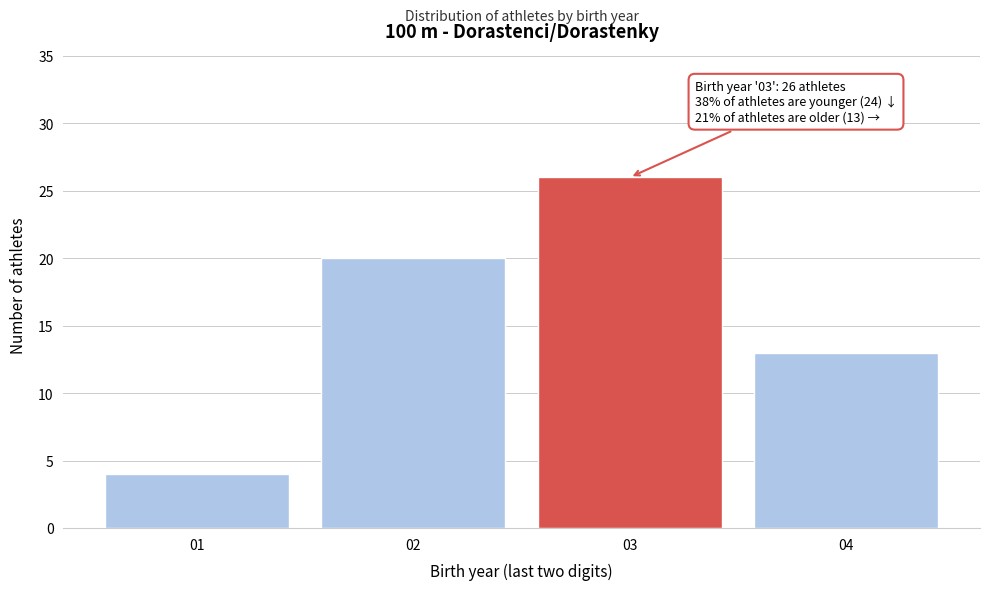

Reading left to right, transcribe all the data shown in this chart.

4	20	26	13